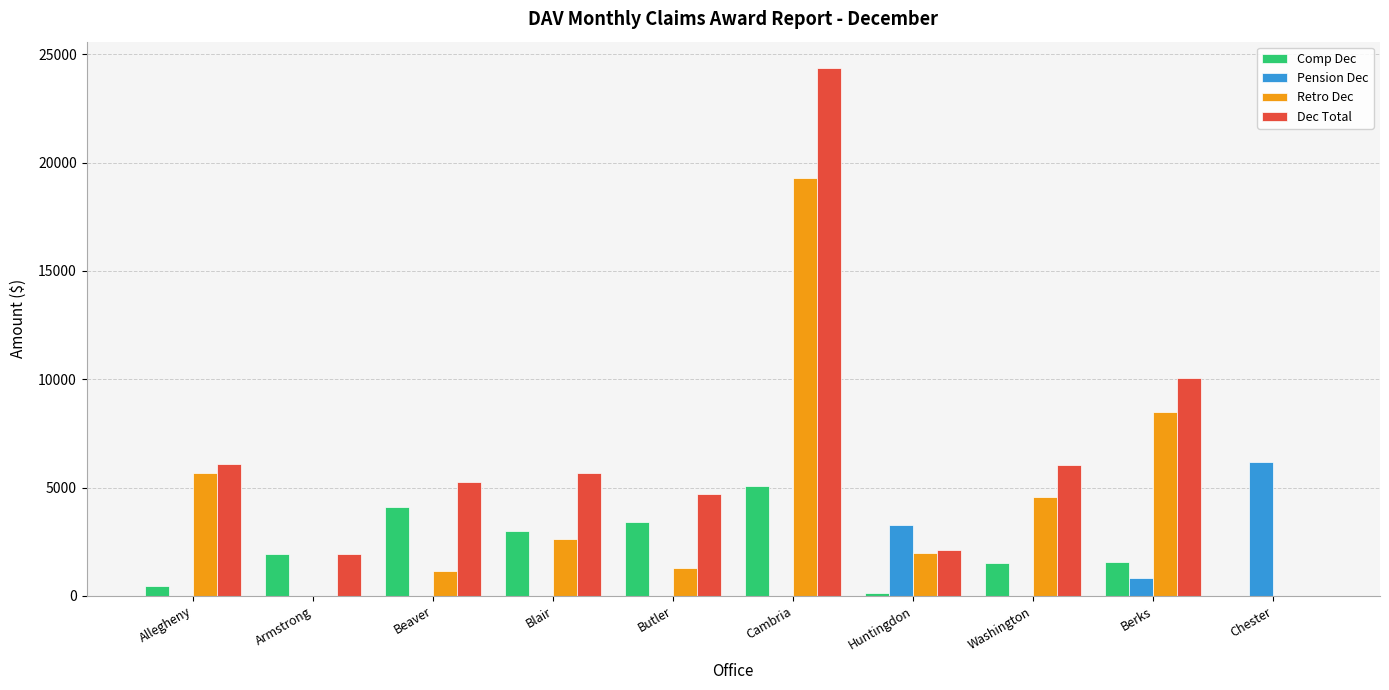

Which series has the widest spread of values?

Dec Total